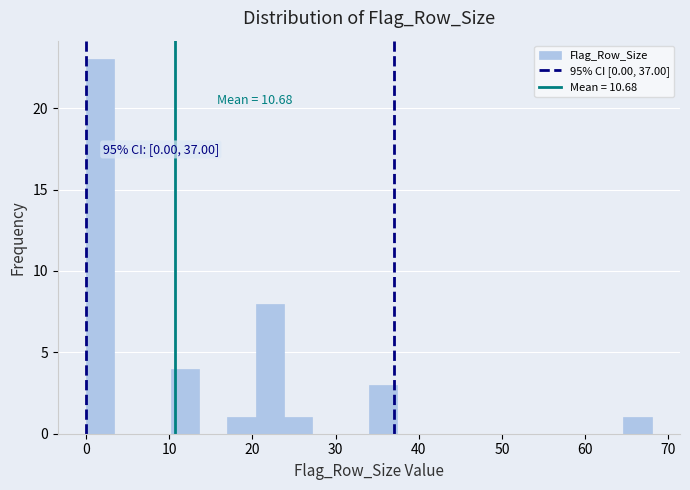

Read against the x-axis, roughly where is the centre of the tallest bar?

2